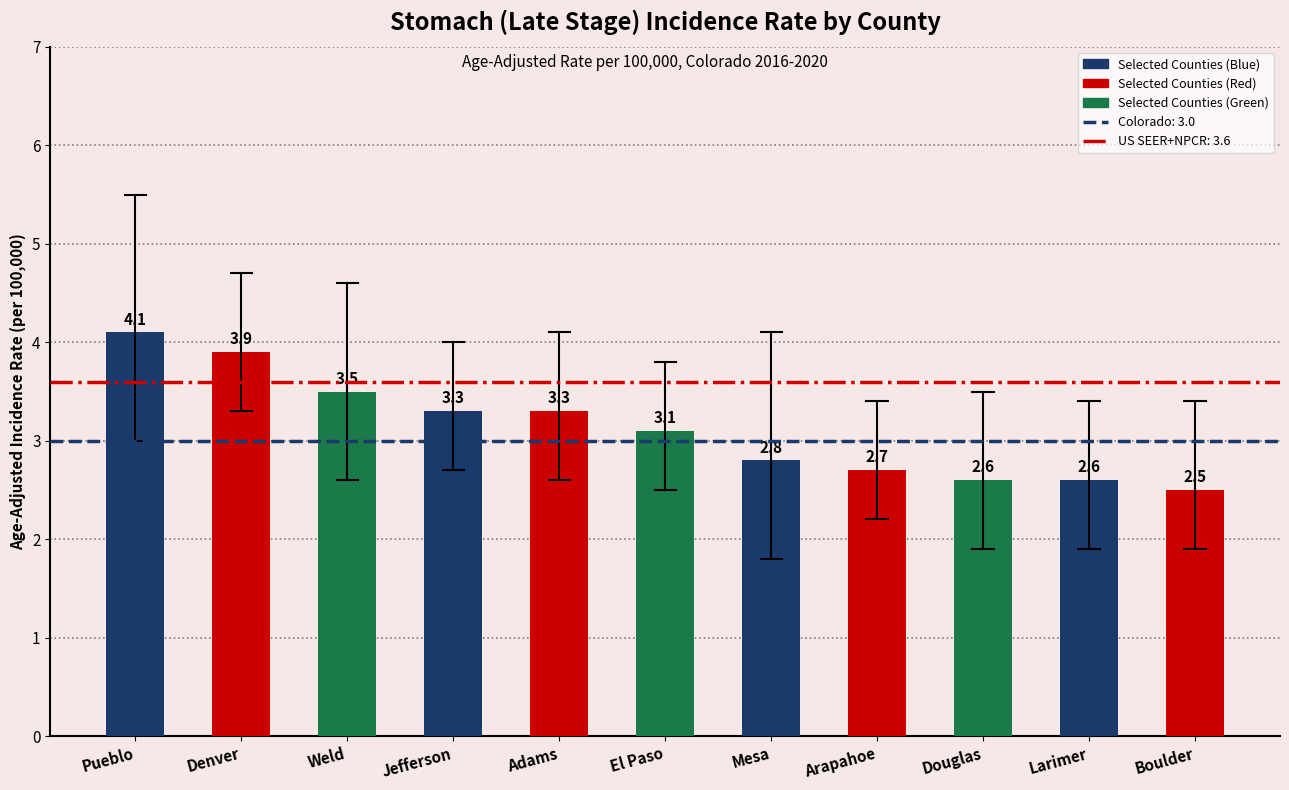

How many bars are there in total?

11